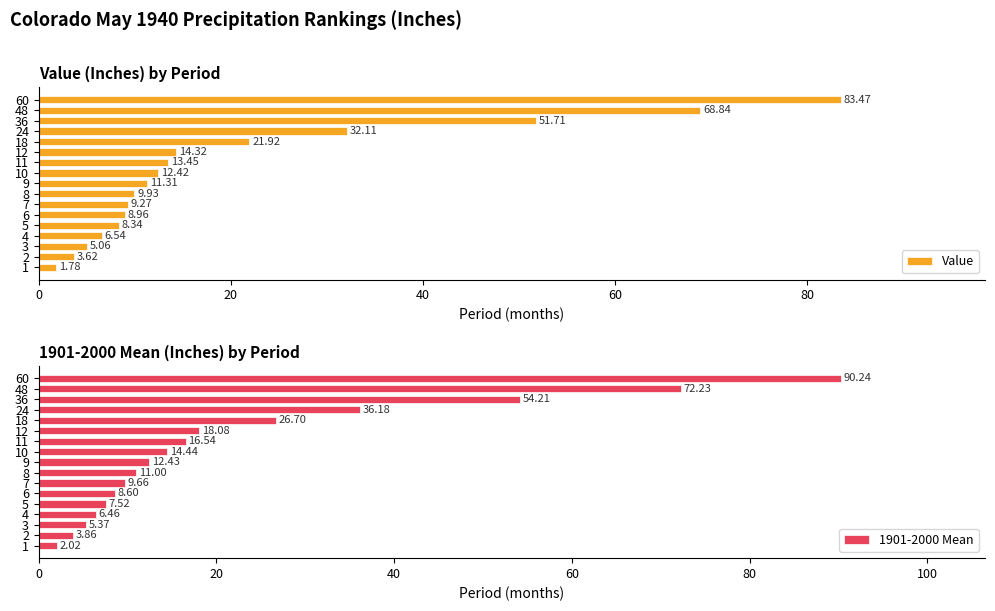

Is it true that 1901-2000 Mean equals 11.4 at 11?

False